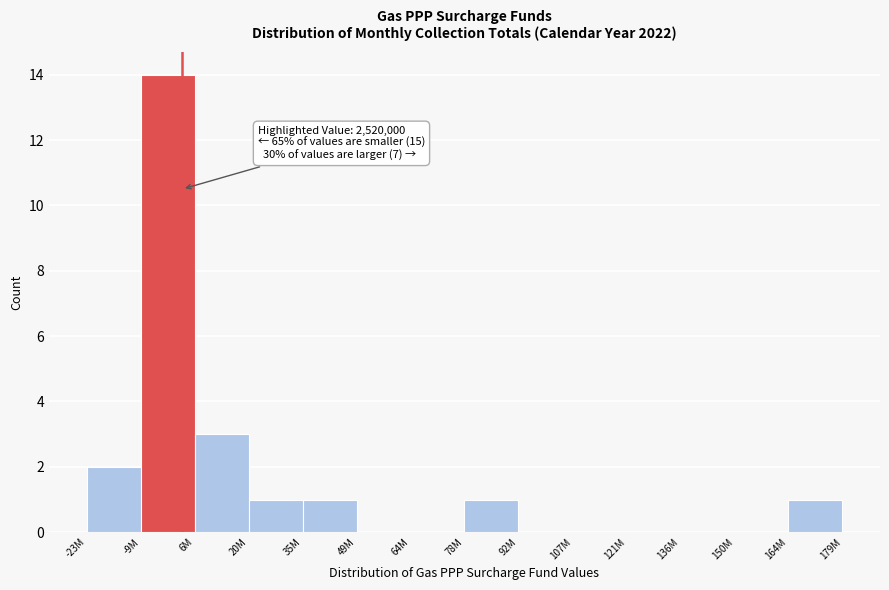

Reading left to right, extract all data points from this chart.

-23M=2	-9M=14	6M=3	20M=1	35M=1	49M=0	64M=0	78M=1	92M=0	107M=0	121M=0	136M=0	150M=0	179M=1